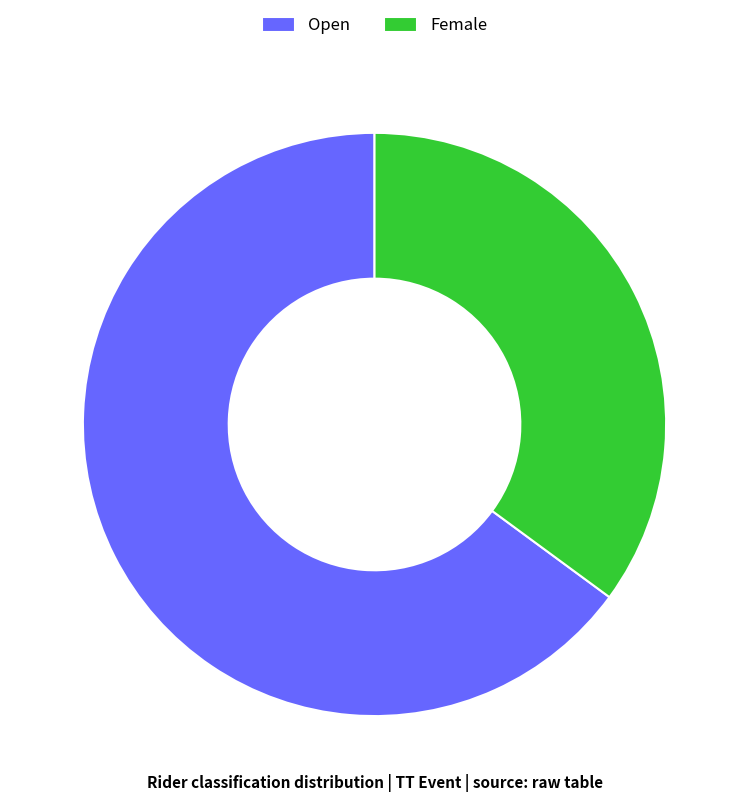

Which category has the smallest portion of the pie?

Female